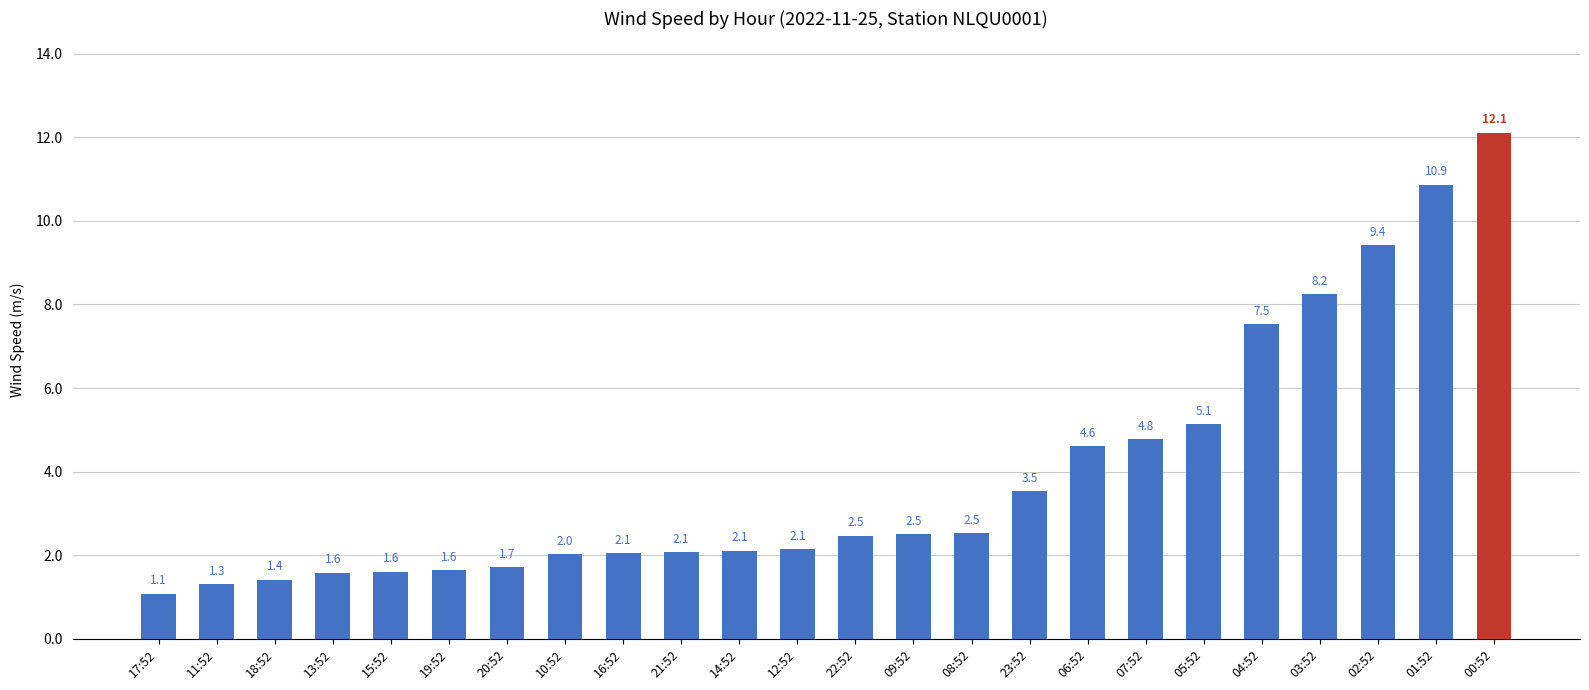

How many values exceed 2?

17